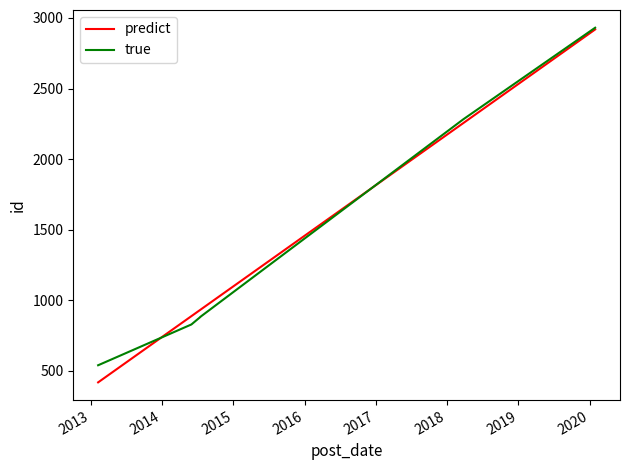

Does the chart display data point markers on the line(s)?

No